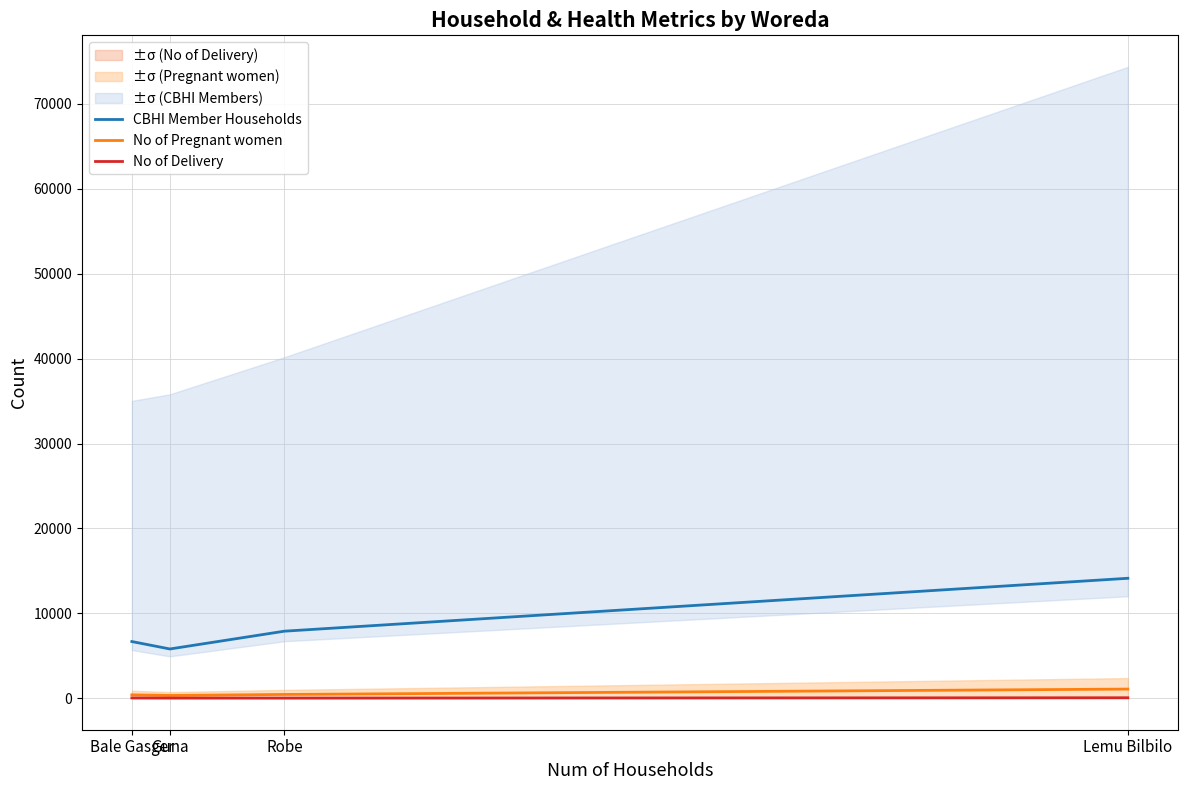

Is the value of No of Pregnant women at Bale Gasger greater than the value of No of Delivery at Lemu Bilbilo?

Yes